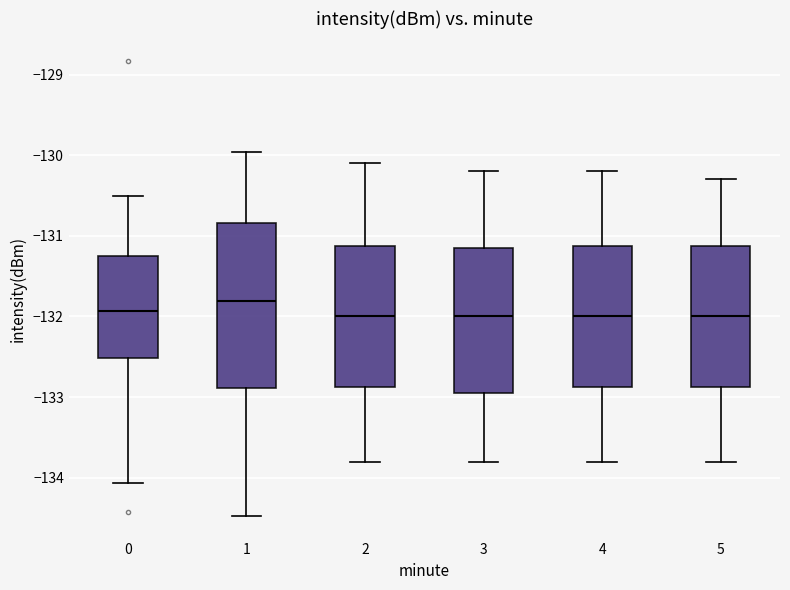

Reading left to right, transcribe this box plot: for each box, give where its median line is, the range the box spans, and where its two whiskers end, as read against the y-axis. The values are not printed on the chart, so give them approximately, as read against the axis.

0: median -131.9, box -132.5 to -131.2, whiskers -134.1 to -130.5
1: median -131.8, box -132.9 to -130.8, whiskers -134.5 to -130.0
2: median -132.0, box -132.9 to -131.1, whiskers -133.8 to -130.1
3: median -132.0, box -132.9 to -131.1, whiskers -133.8 to -130.2
4: median -132.0, box -132.9 to -131.1, whiskers -133.8 to -130.2
5: median -132.0, box -132.9 to -131.1, whiskers -133.8 to -130.3